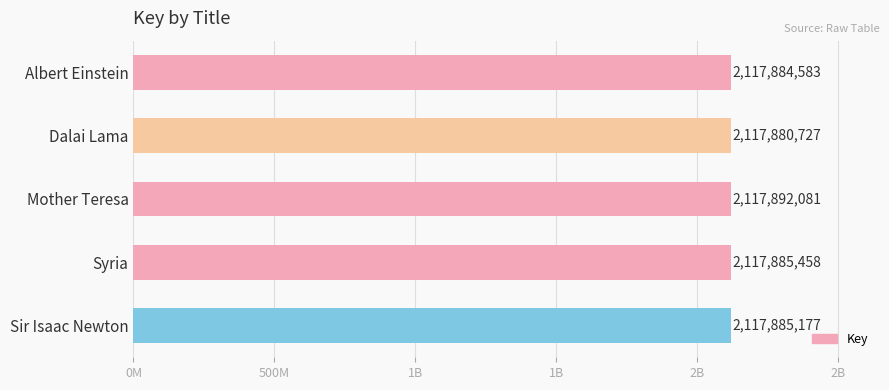

What is the difference between the second highest and minimum values?

4731